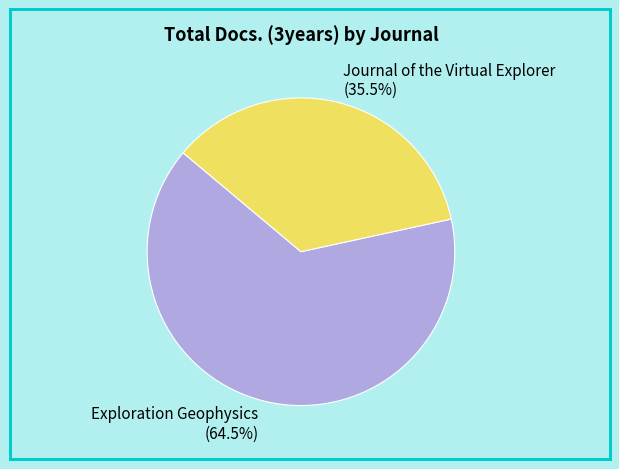

Combined, what portion of the pie is Exploration Geophysics and Journal of the Virtual Explorer?

100.0%